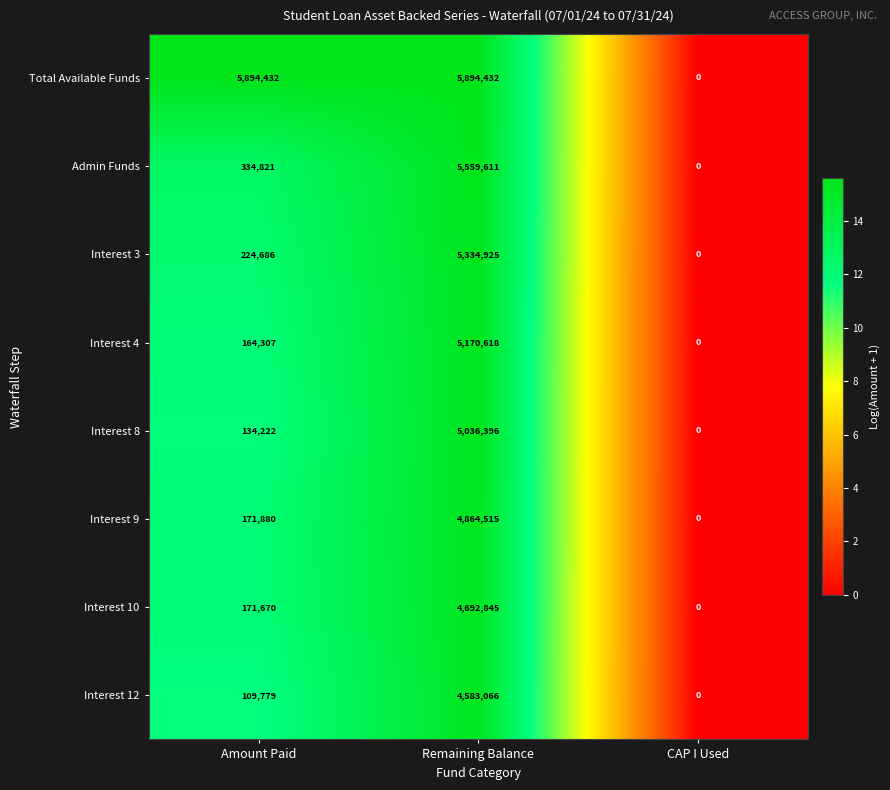

Reading right to left, extract all data points from this chart.

Total Available Funds: 0	5894432	5894432
Admin Funds: 0	5559611	334821
Interest 3: 0	5334925	224686
Interest 4: 0	5170618	164307
Interest 8: 0	5036396	134222
Interest 9: 0	4864515	171880
Interest 10: 0	4692845	171670
Interest 12: 0	4583066	109779